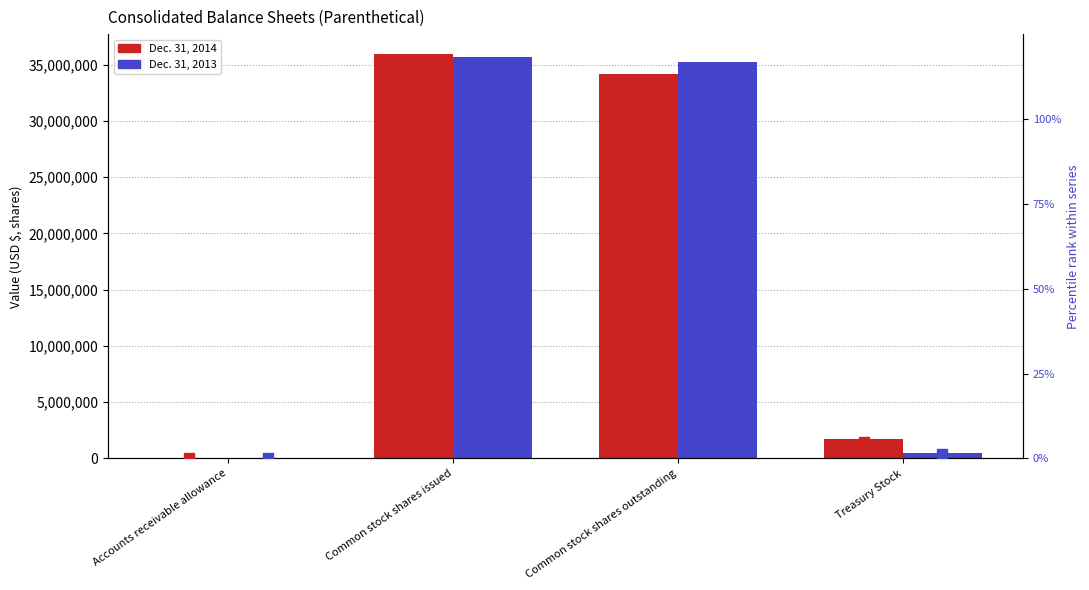

Which series reaches the minimum Y coordinate?

2013 % of max